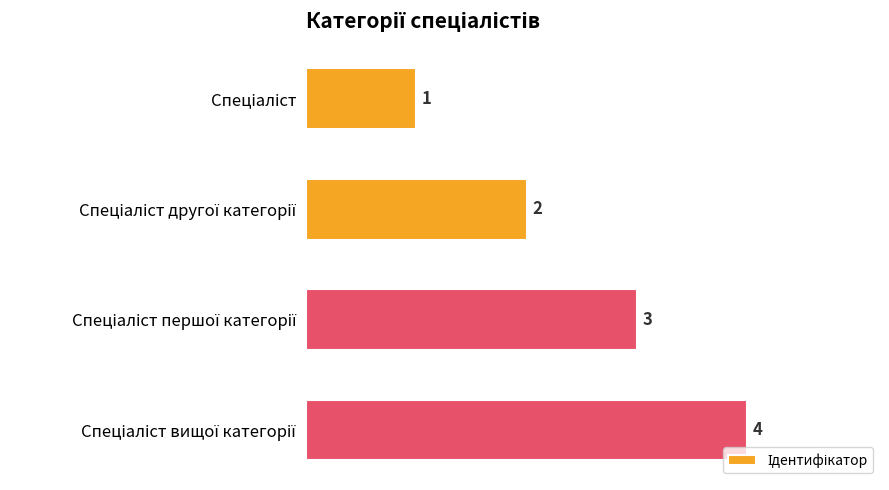

What is the value of the 1st bar from the top?

1